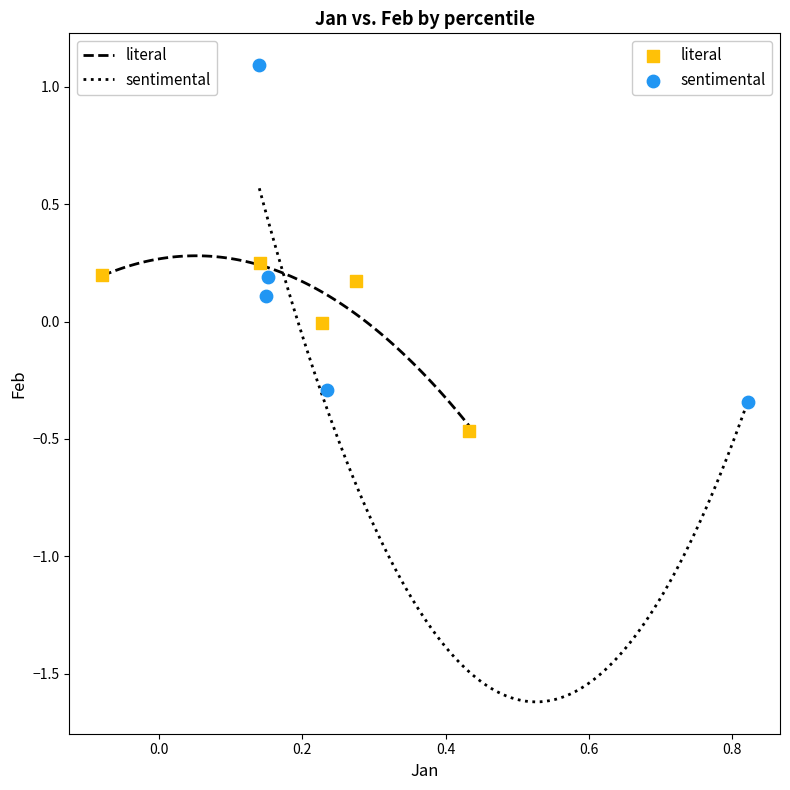

Which series has the largest Y range (max minus min)?

sentimental